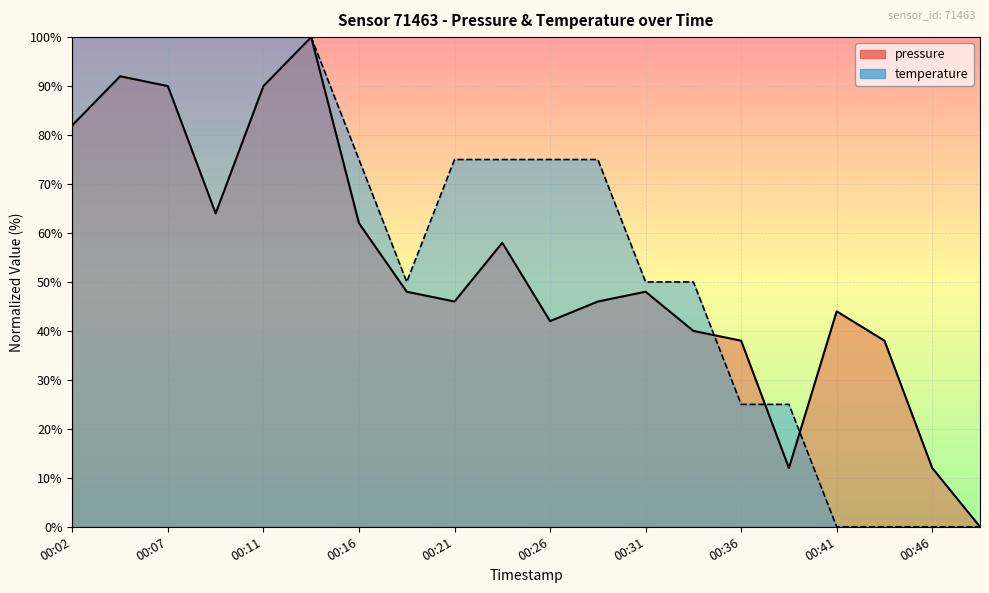

What is the value of the pressure point at the 17th from the left?

44.0